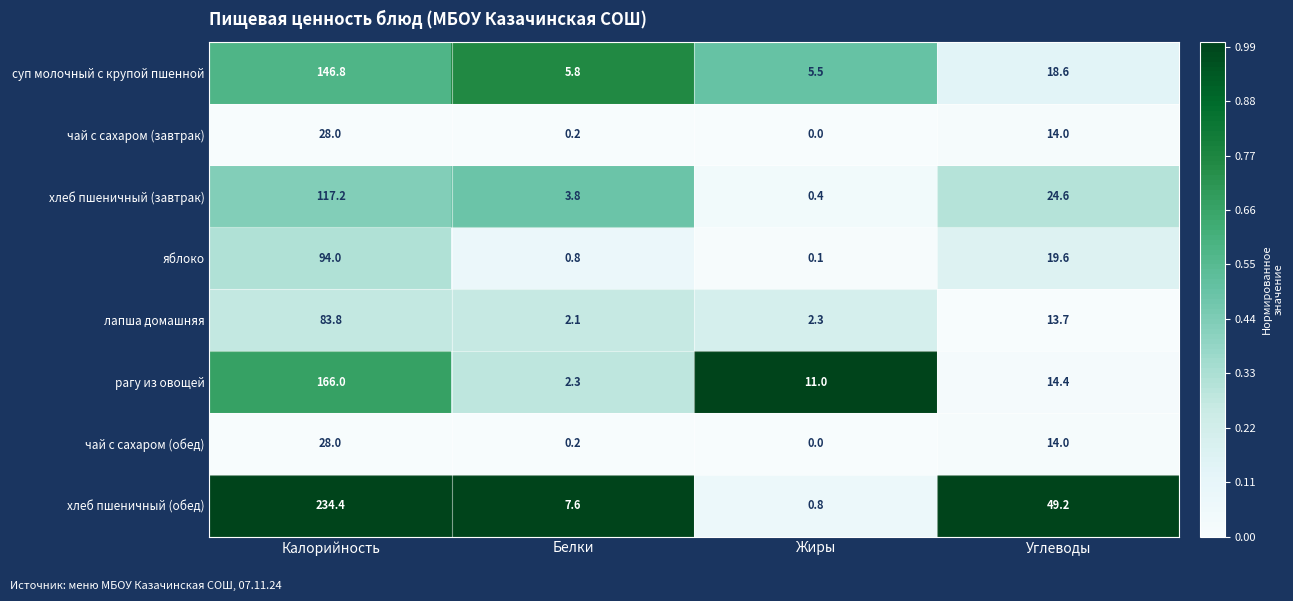

What is the total value across all series at Жиры?

20.1